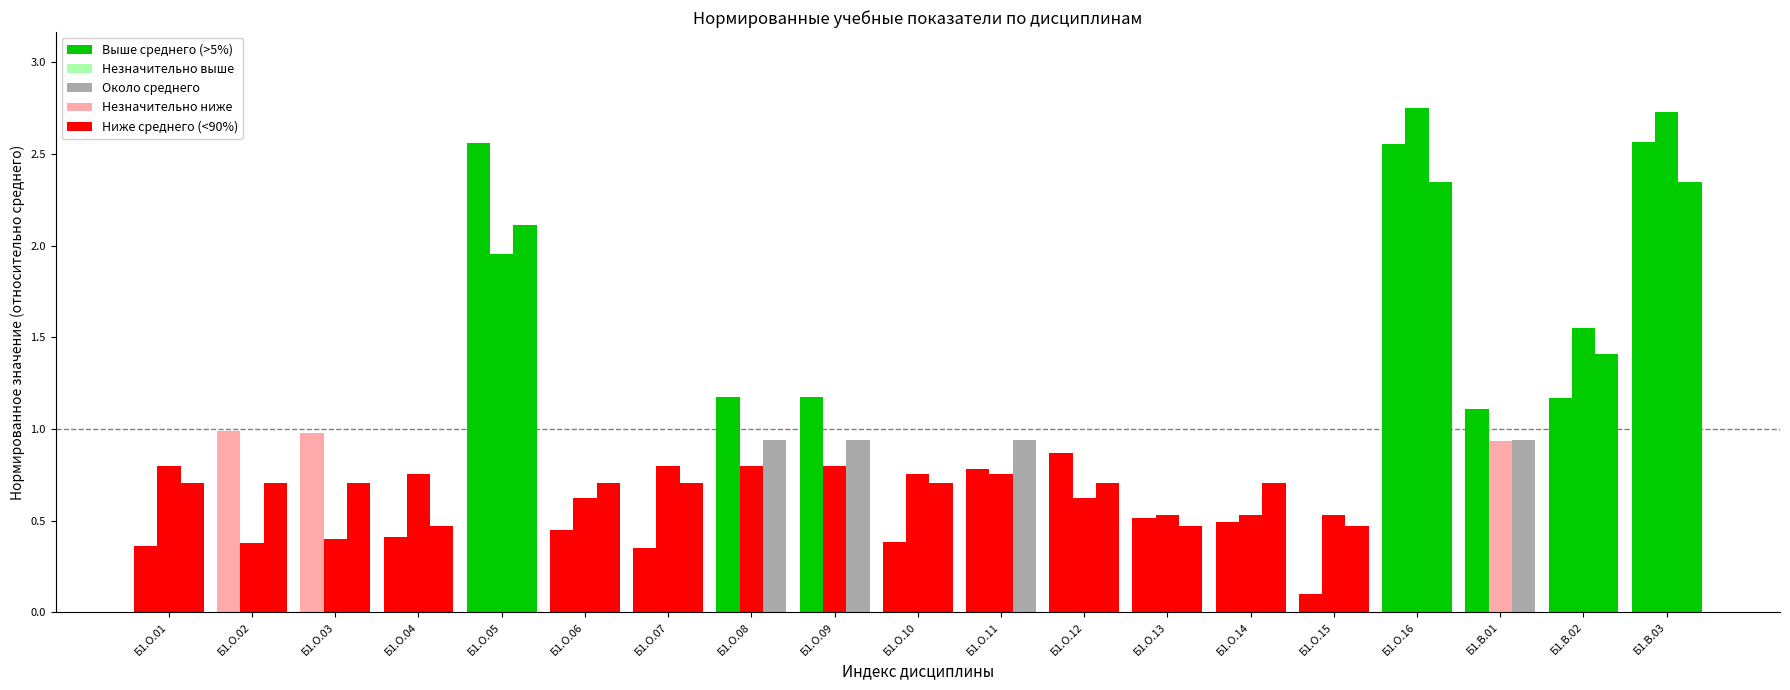

How many series are shown in this chart?

3